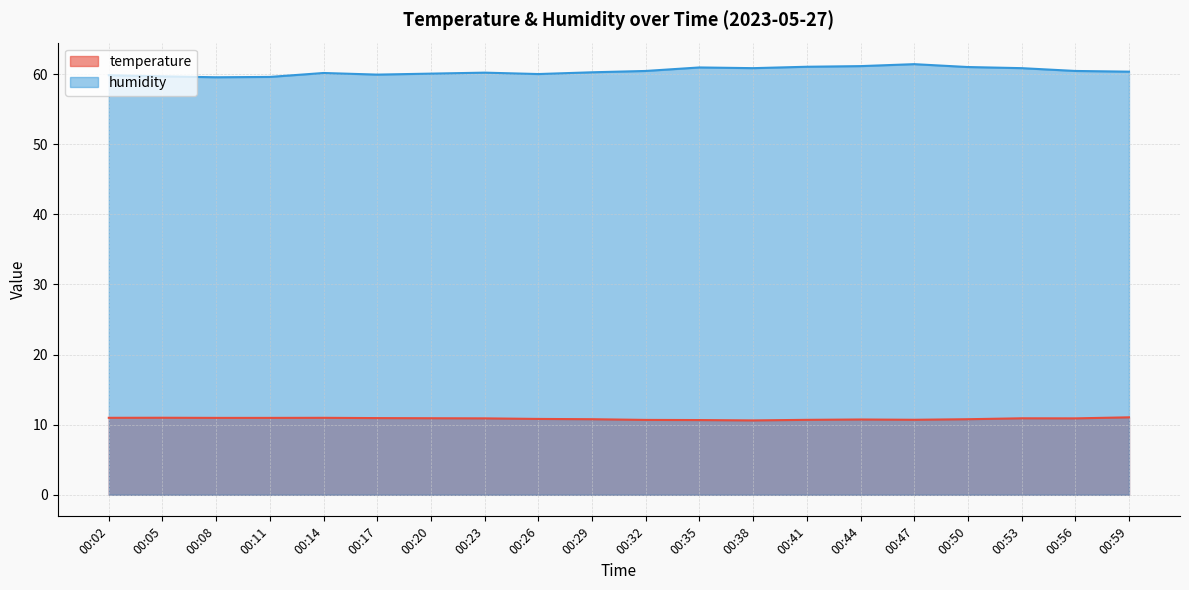

True or false: humidity and temperature intersect in this chart.

False